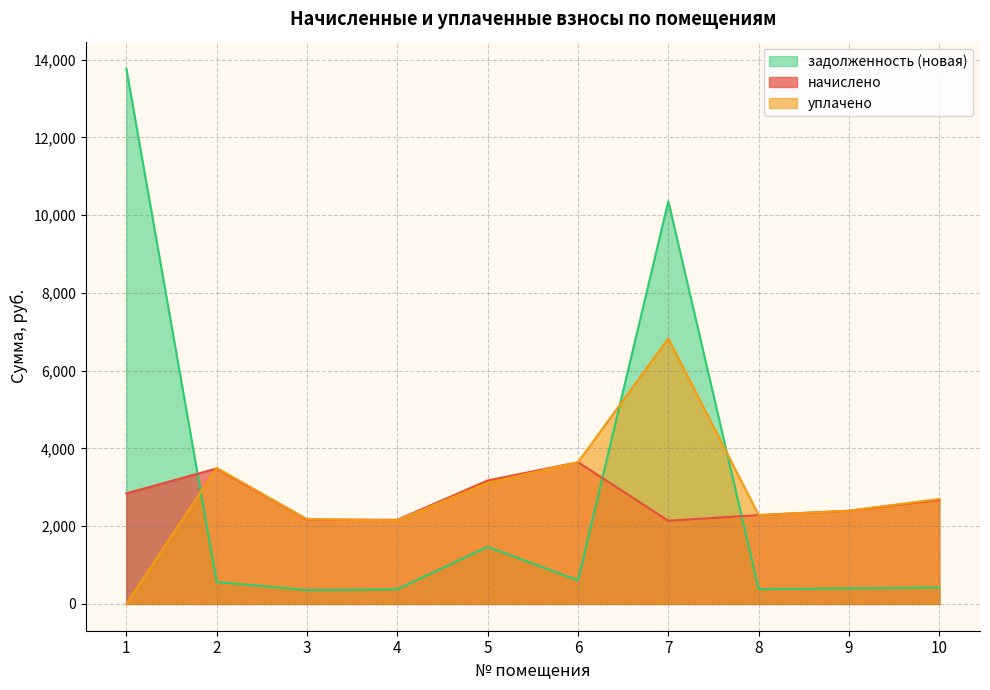

Rank the series by their maximum value, from highest to lowest.

задолженность (новая), уплачено, начислено